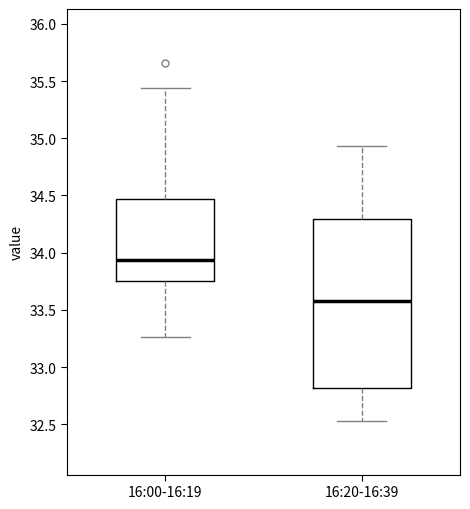

Comparing the boxes themselves (not the whiskers), which one is the tallest?

16:20-16:39